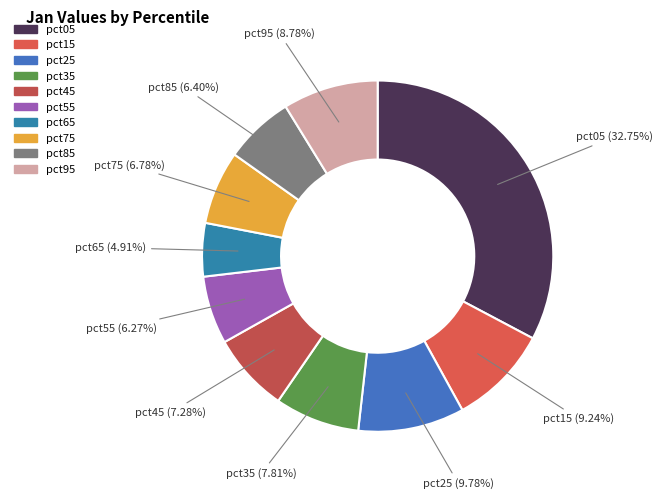

To the nearest percent, what portion does pct95 represent?

9%